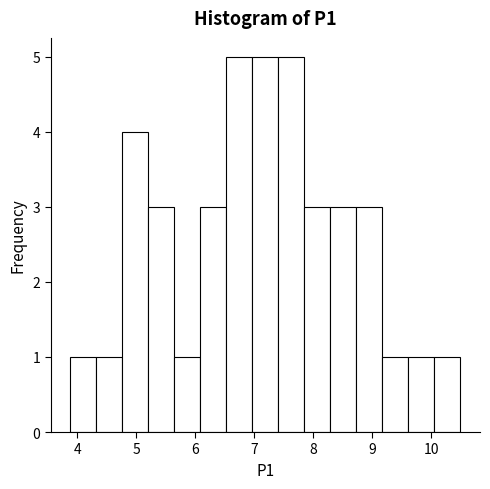

Reading left to right, list every bar in this chart as the range it spans on the x-axis followed by its height. Neither the bar edges nor the heights are printed on the chart, so give them approximately, as read against the axes.

3.9 to 4.3: 1
4.3 to 4.8: 1
4.8 to 5.2: 4
5.2 to 5.6: 3
5.6 to 6.1: 1
6.1 to 6.5: 3
6.5 to 7.0: 5
7.0 to 7.4: 5
7.4 to 7.9: 5
7.9 to 8.3: 3
8.3 to 8.7: 3
8.7 to 9.2: 3
9.2 to 9.6: 1
9.6 to 10.1: 1
10.1 to 10.5: 1